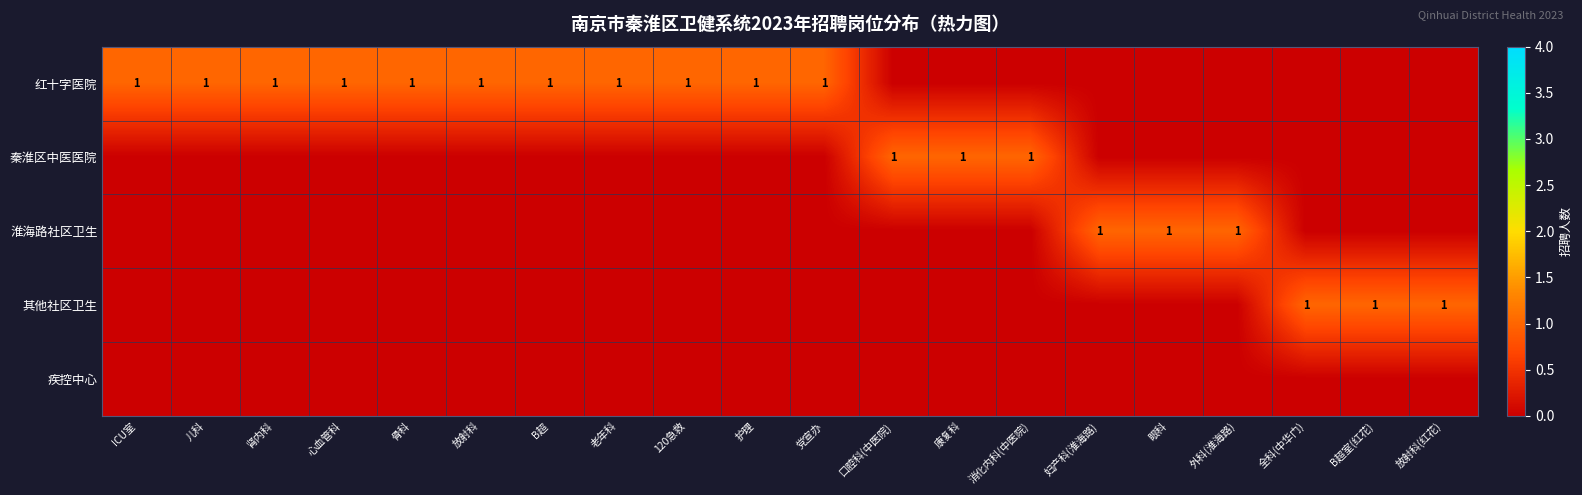

The value of 红十字医院 at 党宣办 is 2. True or false?

False